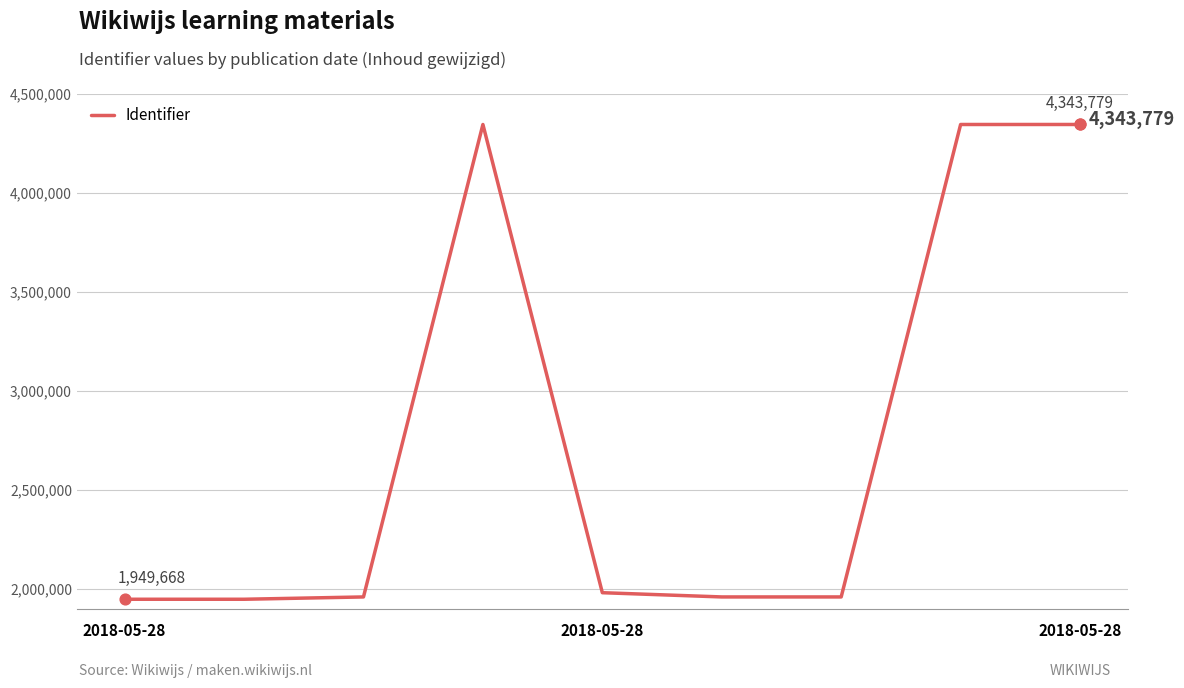

What is the difference between the maximum and minimum values?

2394111